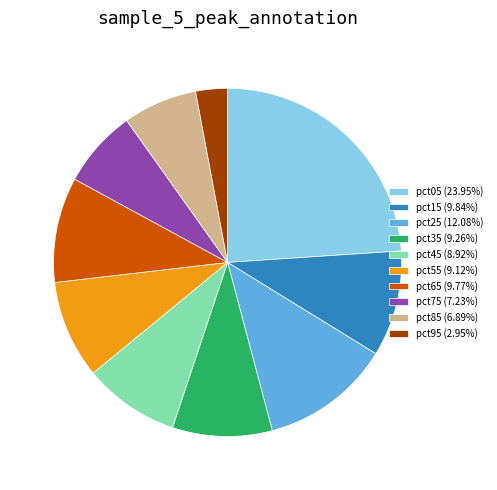

Is pct45 (8.92%) the majority of the pie?

No